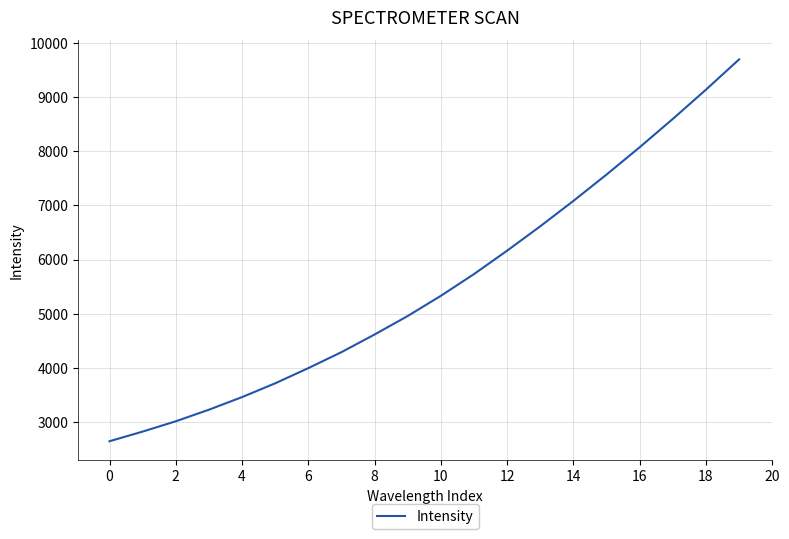

What is the minimum value shown in the chart?

2648.8